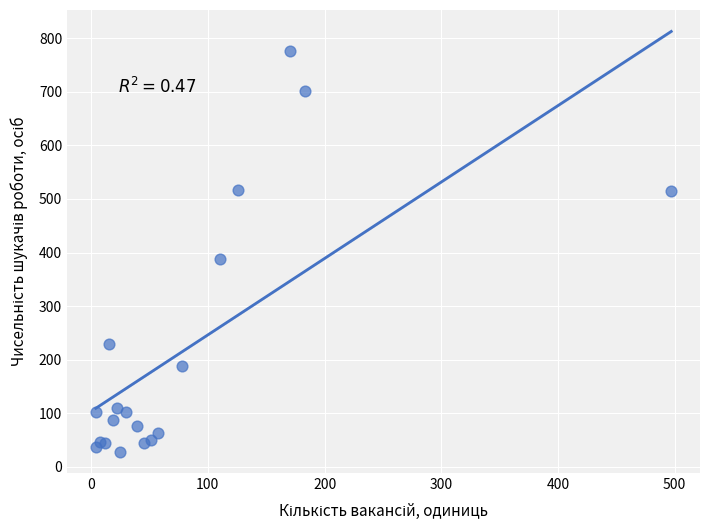

What Y value in the scatter plot is closest to 401?

388